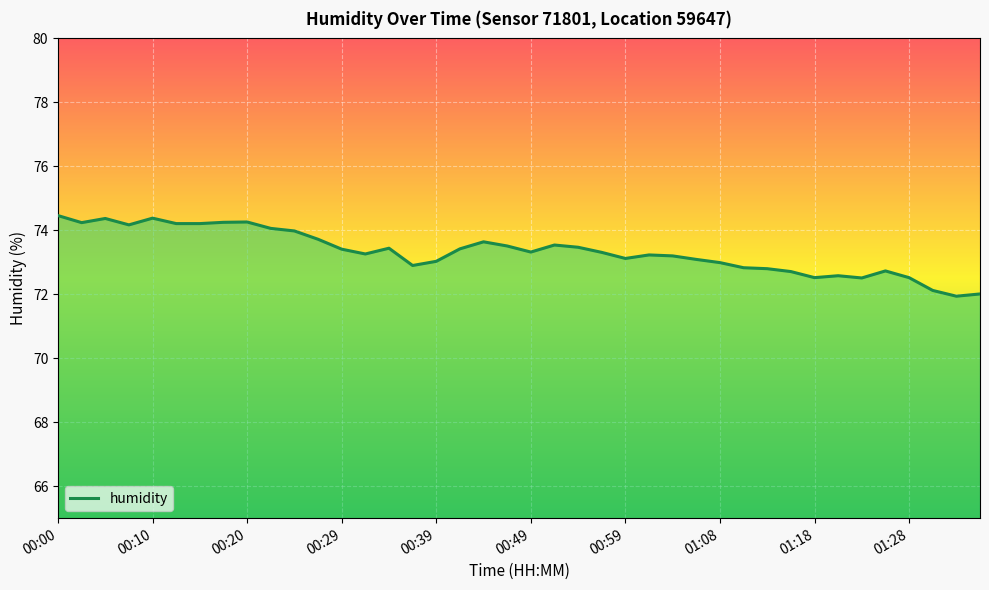

What is the smallest value displayed?

71.9